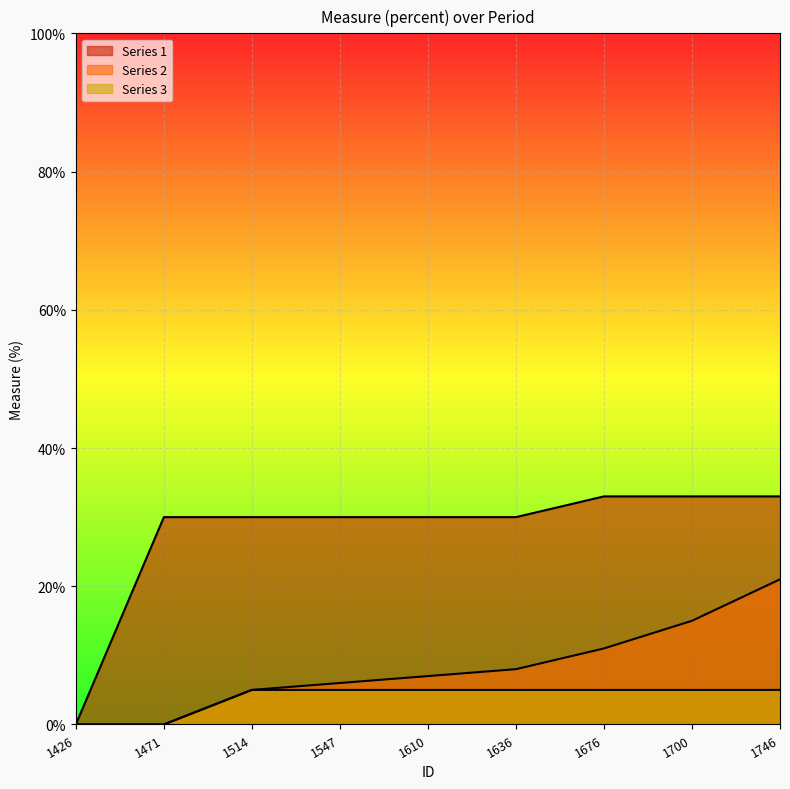

What is the sum of all Series 1 values?

249